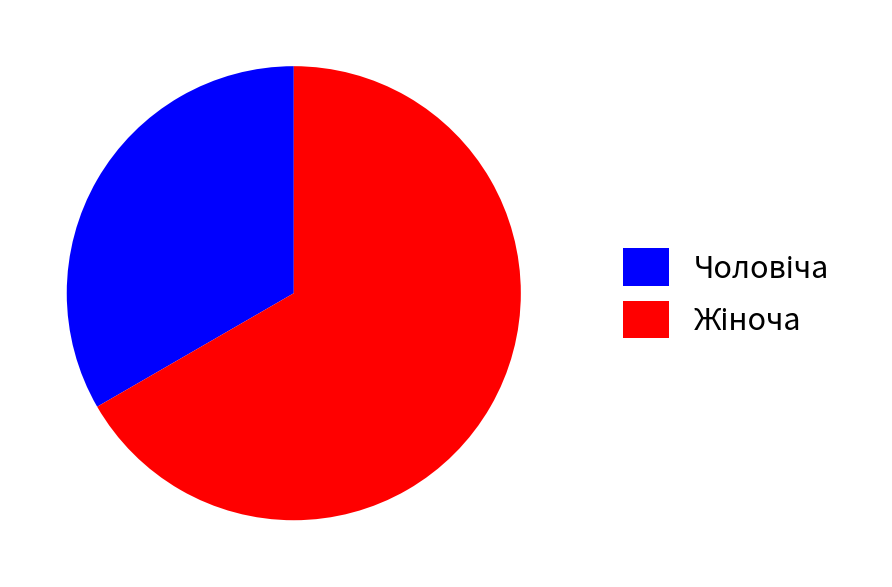

Does any single category account for the majority?

Yes